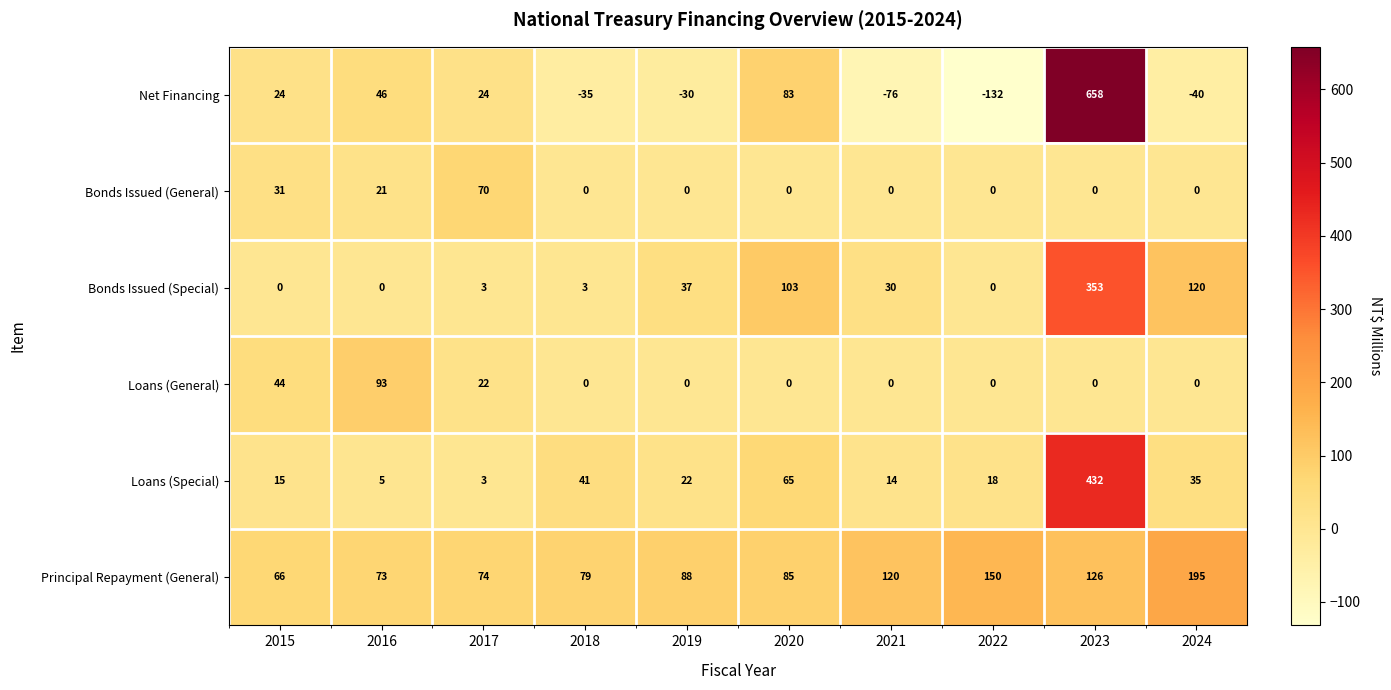

Rank the categories by Loans (Special) value from lowest to highest.

2017, 2016, 2021, 2015, 2022, 2019, 2024, 2018, 2020, 2023